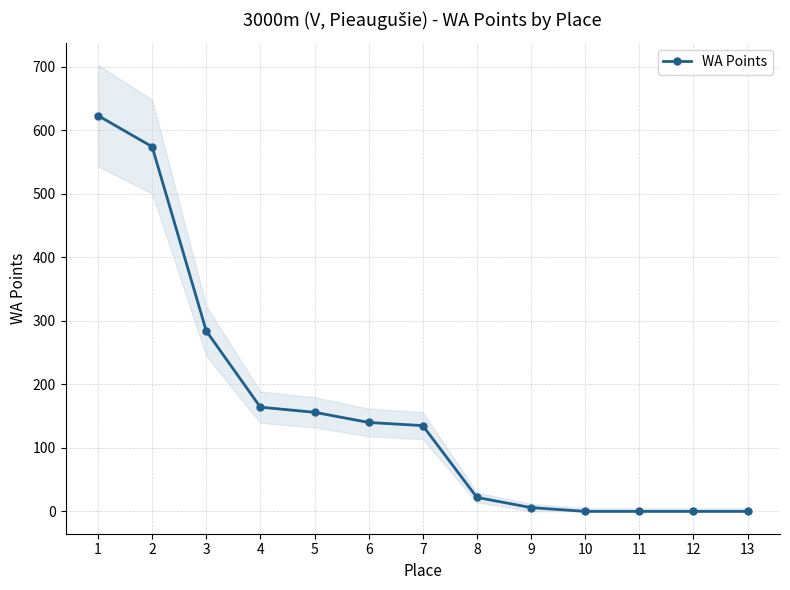

What is the value of the 7th point from the left?

135